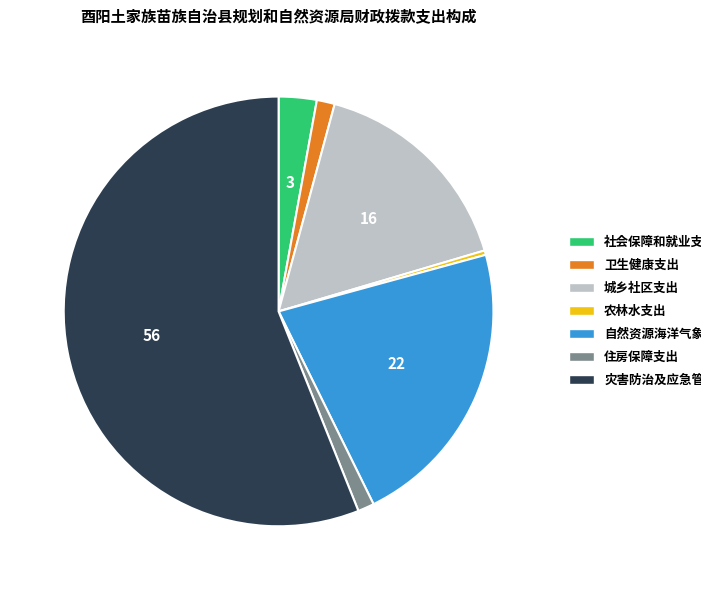

Count the number of slices in the pie.

7